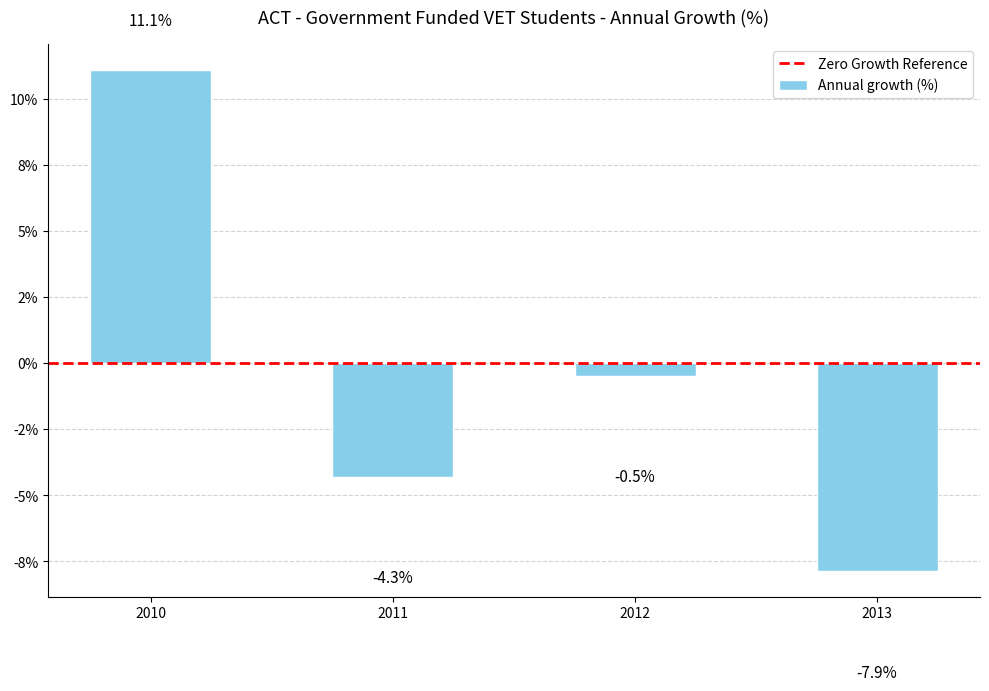

What is the difference between the values at 2010 and 2013?

19.0